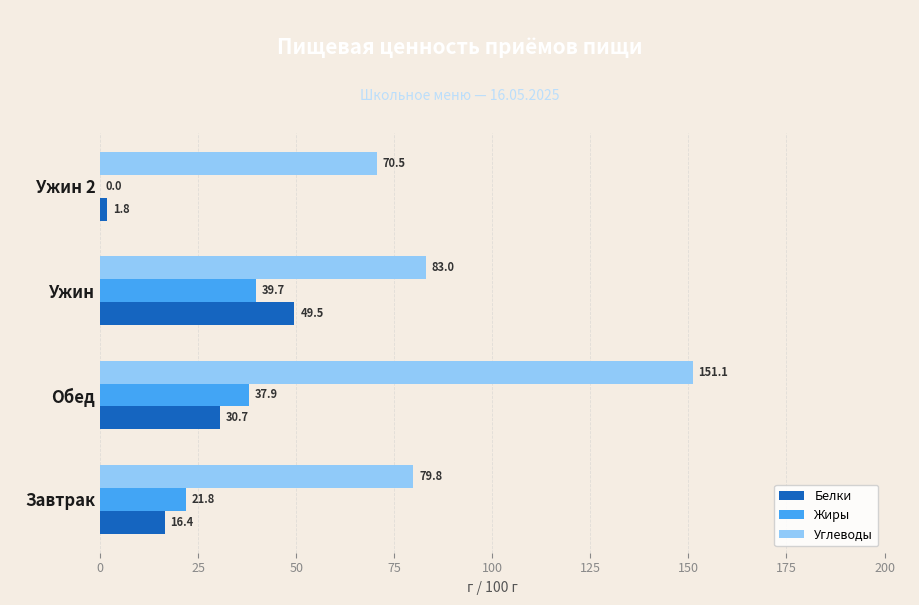

Which series has the widest spread of values?

Углеводы